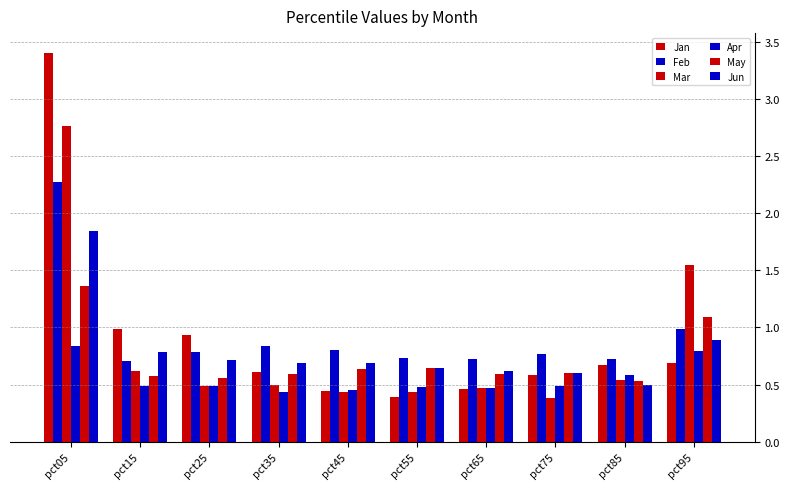

What is the difference between the maximum and minimum values in the Feb series?

1.6